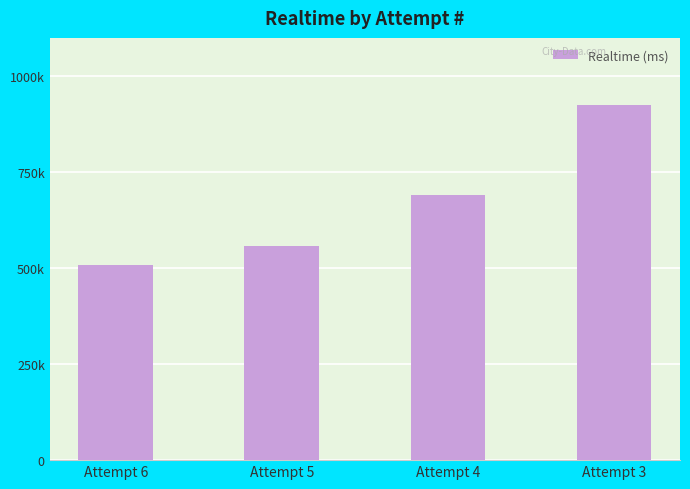

What is the greatest value displayed?

924054